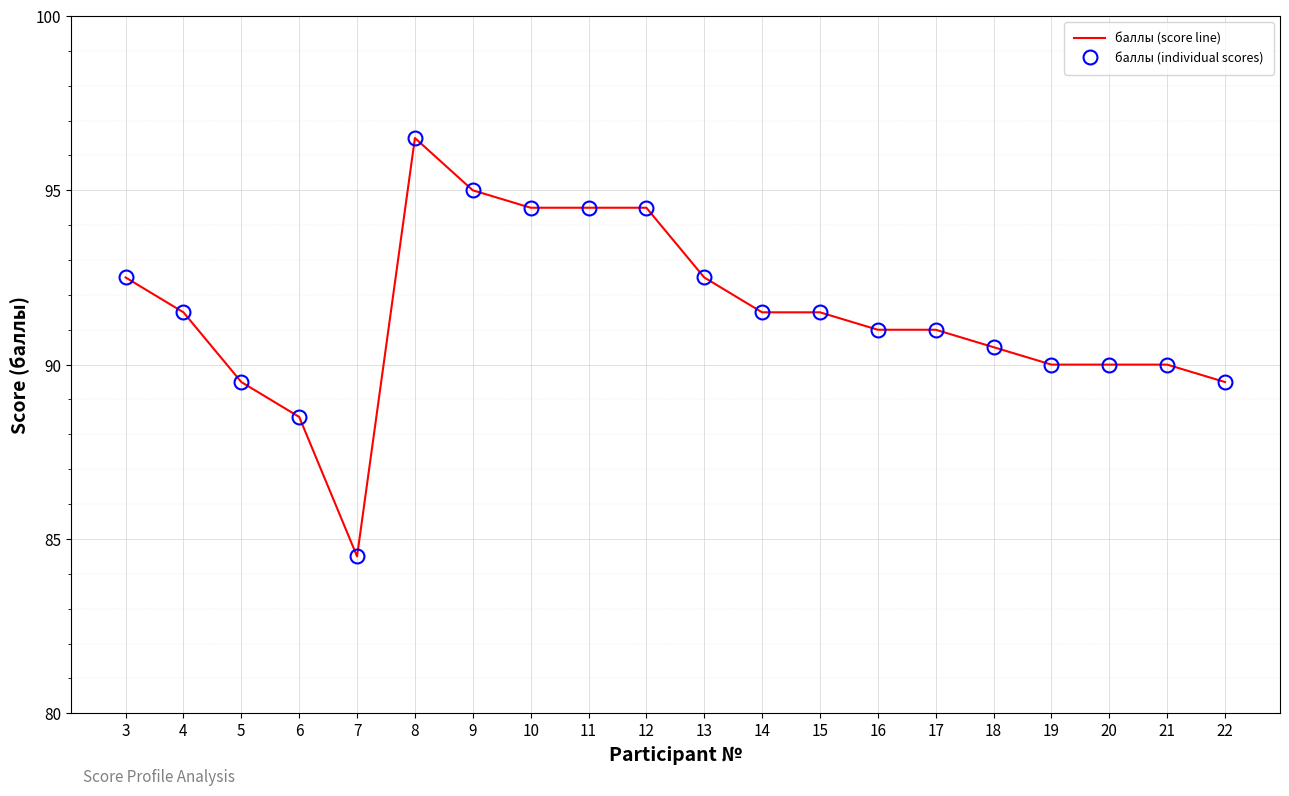

What is the value of the баллы (score line) point at the 1st from the left?

92.5